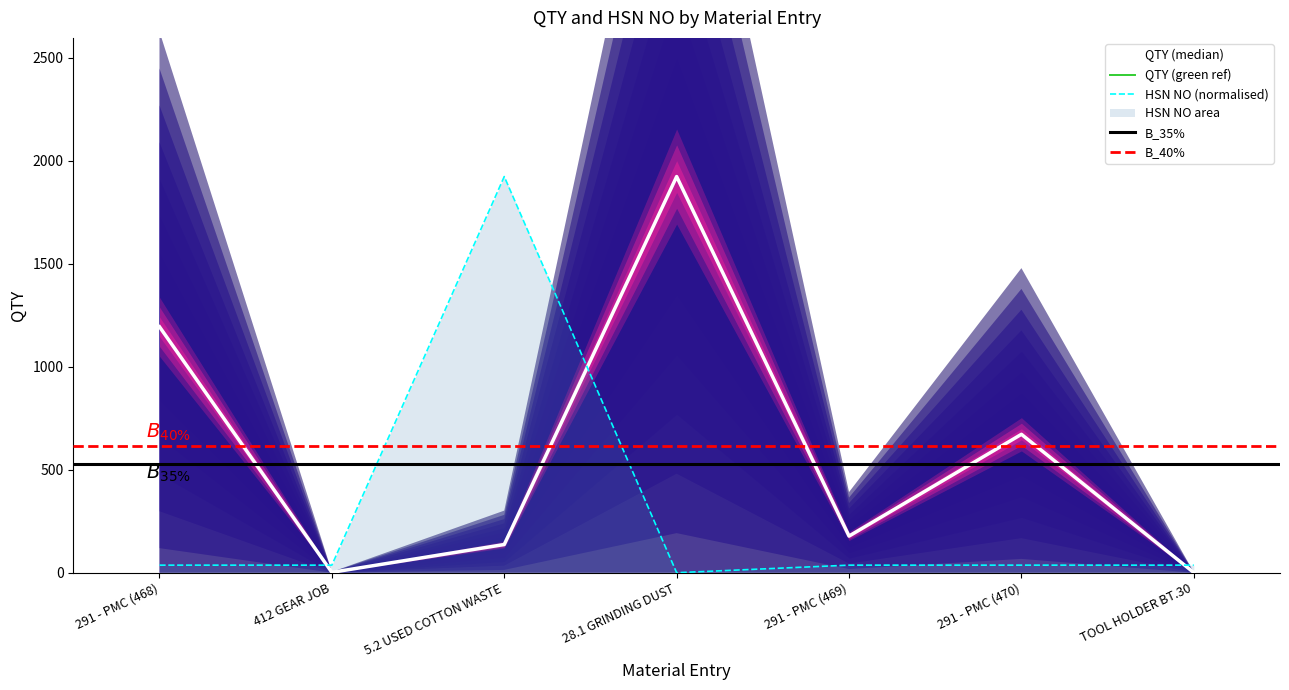

At how many categories does at least one series exceed 1409?

2